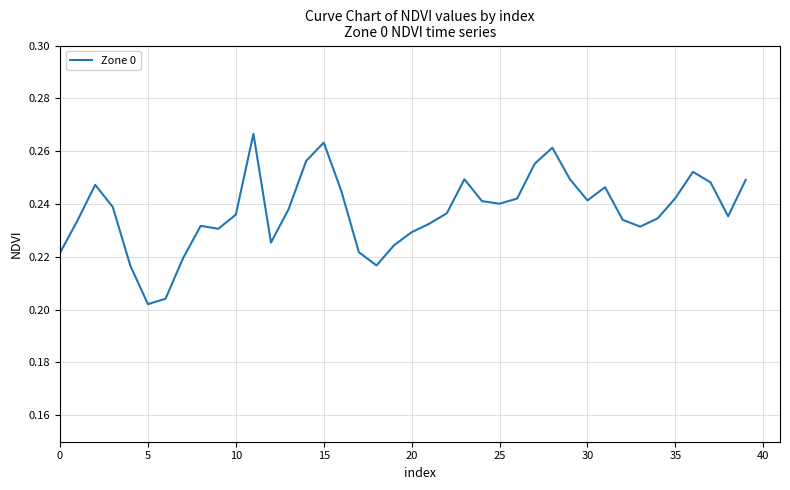

What is the difference between the maximum and minimum values?

0.1